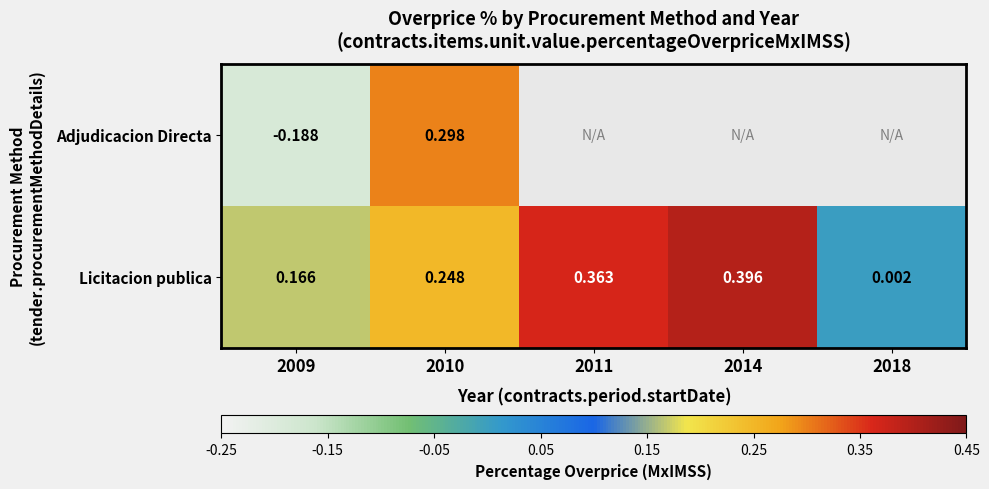

At 2009, list the series in order from largest to smallest.

Licitacion publica, Adjudicacion Directa